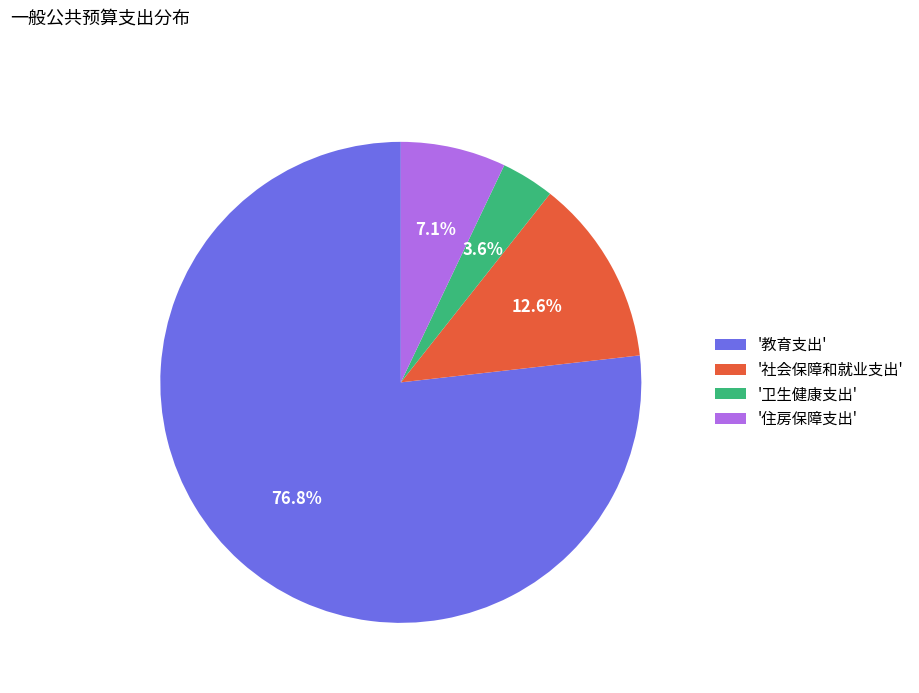

Which has a higher value, '卫生健康支出' or '社会保障和就业支出'?

'社会保障和就业支出'